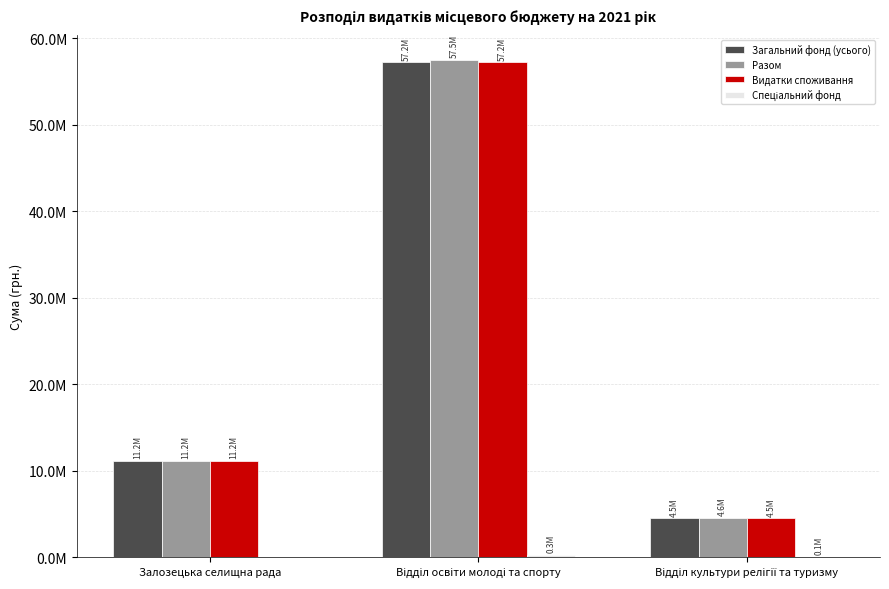

Reading left to right, list all the values displayed in this chart.

Загальний фонд (усього): 11184000	57234636	4490600
Разом: 11184000	57506450	4586600
Видатки споживання: 11184000	57234636	4490600
Спеціальний фонд: 0	271814	96000